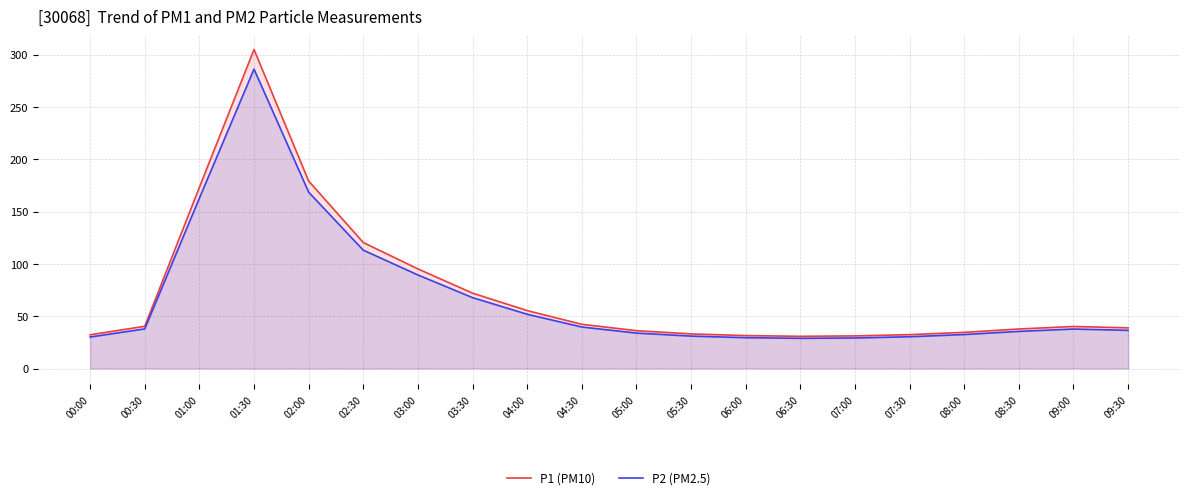

In P2 (PM2.5), how many points are lower than both neighbors (excluding endpoints)?

1